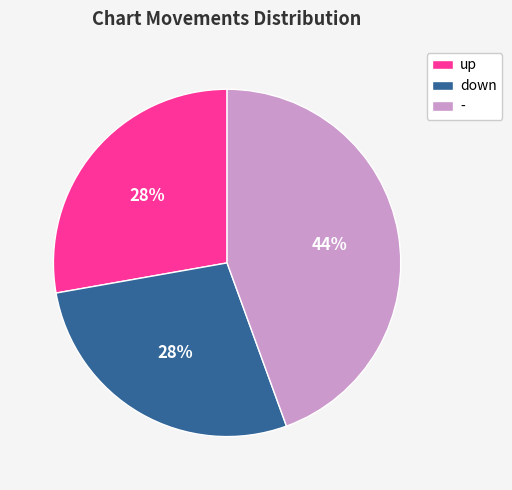

Is the sum of up and down greater than half?

Yes